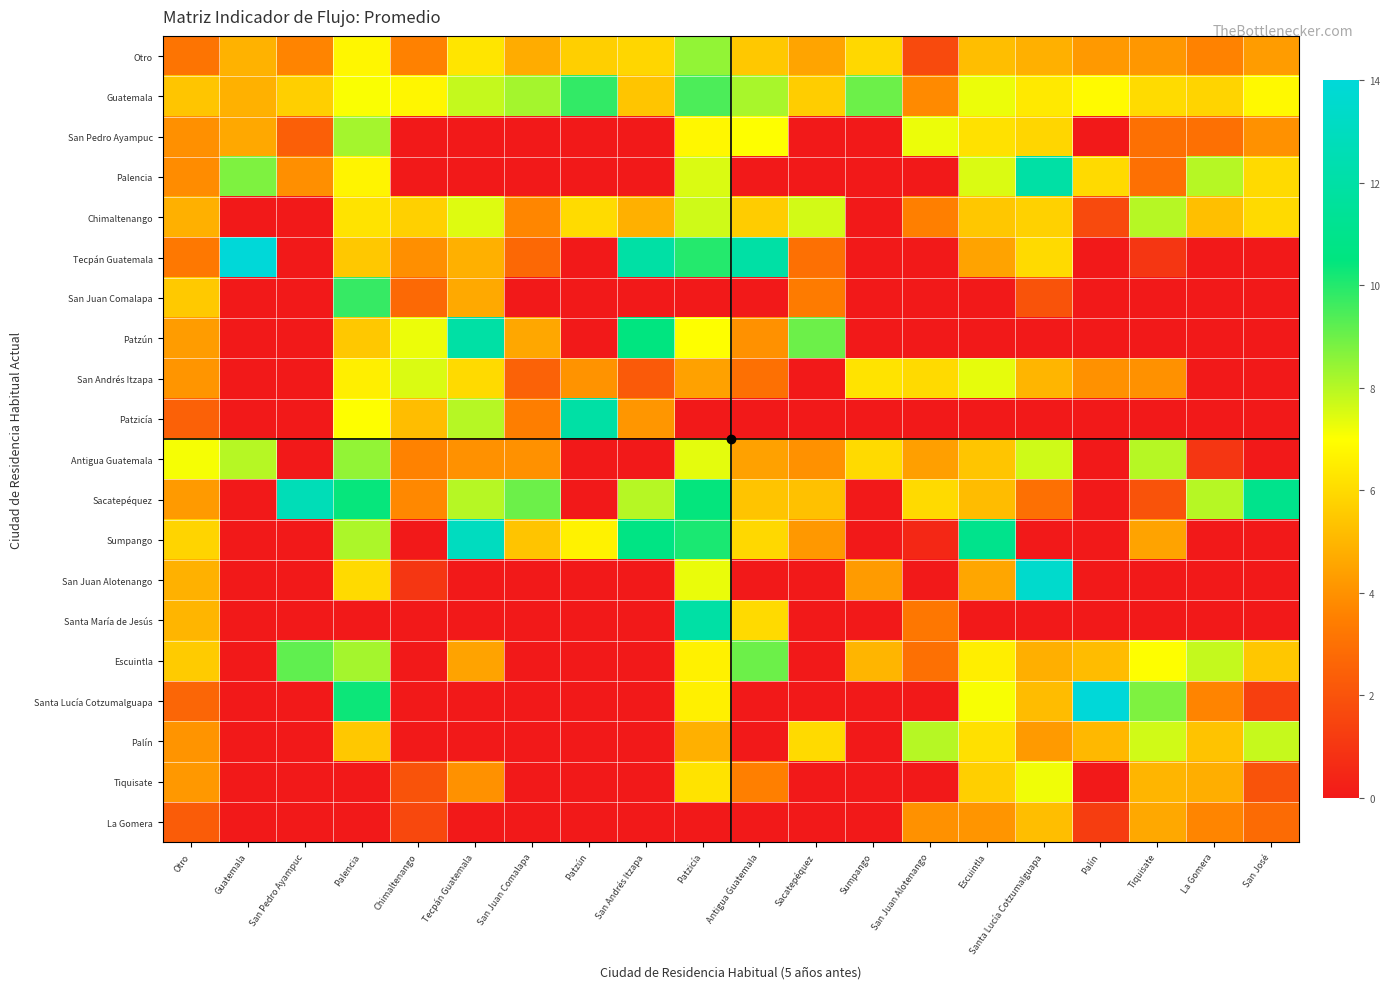

Reading right to left, extract all data points from this chart.

Otro: San José=4.3	La Gomera=3.6	Tiquisate=4.2	Palín=4.2	Santa Lucía Cotzumalguapa=4.8	Escuintla=5.2	San Juan Alotenango=1.7	Sumpango=6.0	Sacatepéquez=4.5	Antigua Guatemala=5.5	Patzicía=8.5	San Andrés Itzapa=5.9	Patzún=5.7	San Juan Comalapa=4.7	Tecpán Guatemala=6.3	Chimaltenango=3.6	Palencia=6.8	San Pedro Ayampuc=3.6	Guatemala=4.9	Otro=3.1
Guatemala: San José=6.9	La Gomera=5.8	Tiquisate=6.0	Palín=6.9	Santa Lucía Cotzumalguapa=6.4	Escuintla=7.2	San Juan Alotenango=3.8	Sumpango=9.0	Sacatepéquez=5.7	Antigua Guatemala=8.2	Patzicía=9.4	San Andrés Itzapa=5.4	Patzún=9.8	San Juan Comalapa=8.2	Tecpán Guatemala=7.8	Chimaltenango=6.8	Palencia=7.1	San Pedro Ayampuc=5.7	Guatemala=4.9	Otro=5.4
San Pedro Ayampuc: San José=4.0	La Gomera=3.0	Tiquisate=3.0	Palín=0.0	Santa Lucía Cotzumalguapa=5.9	Escuintla=6.2	San Juan Alotenango=7.2	Sumpango=0.0	Sacatepéquez=0.0	Antigua Guatemala=7.0	Patzicía=6.8	San Andrés Itzapa=0.0	Patzún=0.0	San Juan Comalapa=0.0	Tecpán Guatemala=0.0	Chimaltenango=0.0	Palencia=8.2	San Pedro Ayampuc=2.4	Guatemala=4.6	Otro=4.0
Palencia: San José=6.0	La Gomera=8.0	Tiquisate=3.0	Palín=6.0	Santa Lucía Cotzumalguapa=12.0	Escuintla=7.5	San Juan Alotenango=0.0	Sumpango=0.0	Sacatepéquez=0.0	Antigua Guatemala=0.0	Patzicía=7.5	San Andrés Itzapa=0.0	Patzún=0.0	San Juan Comalapa=0.0	Tecpán Guatemala=0.0	Chimaltenango=0.0	Palencia=6.7	San Pedro Ayampuc=3.9	Guatemala=8.8	Otro=3.9
Chimaltenango: San José=6.0	La Gomera=5.2	Tiquisate=8.0	Palín=1.7	Santa Lucía Cotzumalguapa=5.8	Escuintla=5.5	San Juan Alotenango=3.5	Sumpango=0.0	Sacatepéquez=7.6	Antigua Guatemala=5.6	Patzicía=7.7	San Andrés Itzapa=4.8	Patzún=6.0	San Juan Comalapa=3.7	Tecpán Guatemala=7.5	Chimaltenango=5.7	Palencia=6.3	San Pedro Ayampuc=0.0	Guatemala=0.0	Otro=4.9
Tecpán Guatemala: San José=0.0	La Gomera=0.0	Tiquisate=1.0	Palín=0.0	Santa Lucía Cotzumalguapa=6.0	Escuintla=4.5	San Juan Alotenango=0.0	Sumpango=0.0	Sacatepéquez=3.0	Antigua Guatemala=12.0	Patzicía=10.0	San Andrés Itzapa=12.0	Patzún=0.0	San Juan Comalapa=2.7	Tecpán Guatemala=4.9	Chimaltenango=3.9	Palencia=5.5	San Pedro Ayampuc=0.0	Guatemala=14.0	Otro=3.3
San Juan Comalapa: San José=0.0	La Gomera=0.0	Tiquisate=0.0	Palín=0.0	Santa Lucía Cotzumalguapa=2.0	Escuintla=0.0	San Juan Alotenango=0.0	Sumpango=0.0	Sacatepéquez=3.4	Antigua Guatemala=0.0	Patzicía=0.0	San Andrés Itzapa=0.0	Patzún=0.0	San Juan Comalapa=0.0	Tecpán Guatemala=4.7	Chimaltenango=2.8	Palencia=9.8	San Pedro Ayampuc=0.0	Guatemala=0.0	Otro=5.5
Patzún: San José=0.0	La Gomera=0.0	Tiquisate=0.0	Palín=0.0	Santa Lucía Cotzumalguapa=0.0	Escuintla=0.0	San Juan Alotenango=0.0	Sumpango=0.0	Sacatepéquez=9.0	Antigua Guatemala=4.0	Patzicía=7.0	San Andrés Itzapa=10.5	Patzún=0.0	San Juan Comalapa=4.6	Tecpán Guatemala=12.0	Chimaltenango=7.2	Palencia=5.5	San Pedro Ayampuc=0.0	Guatemala=0.0	Otro=4.3
San Andrés Itzapa: San José=0.0	La Gomera=0.0	Tiquisate=4.0	Palín=4.0	Santa Lucía Cotzumalguapa=5.0	Escuintla=7.3	San Juan Alotenango=6.0	Sumpango=6.2	Sacatepéquez=0.0	Antigua Guatemala=3.0	Patzicía=4.5	San Andrés Itzapa=2.2	Patzún=4.1	San Juan Comalapa=2.5	Tecpán Guatemala=6.0	Chimaltenango=7.5	Palencia=6.6	San Pedro Ayampuc=0.0	Guatemala=0.0	Otro=4.1
Patzicía: San José=0.0	La Gomera=0.0	Tiquisate=0.0	Palín=0.0	Santa Lucía Cotzumalguapa=0.0	Escuintla=0.0	San Juan Alotenango=0.0	Sumpango=0.0	Sacatepéquez=0.0	Antigua Guatemala=0.0	Patzicía=0.0	San Andrés Itzapa=4.1	Patzún=12.0	San Juan Comalapa=3.5	Tecpán Guatemala=8.0	Chimaltenango=5.2	Palencia=7.0	San Pedro Ayampuc=0.0	Guatemala=0.0	Otro=2.5
Antigua Guatemala: San José=0.0	La Gomera=1.0	Tiquisate=8.0	Palín=0.0	Santa Lucía Cotzumalguapa=7.7	Escuintla=5.4	San Juan Alotenango=4.4	Sumpango=6.0	Sacatepéquez=4.0	Antigua Guatemala=4.4	Patzicía=7.4	San Andrés Itzapa=0.0	Patzún=0.0	San Juan Comalapa=4.0	Tecpán Guatemala=4.0	Chimaltenango=3.6	Palencia=8.5	San Pedro Ayampuc=0.0	Guatemala=8.0	Otro=7.1
Sacatepéquez: San José=11.0	La Gomera=8.0	Tiquisate=2.0	Palín=0.0	Santa Lucía Cotzumalguapa=3.0	Escuintla=5.2	San Juan Alotenango=6.0	Sumpango=0.0	Sacatepéquez=5.3	Antigua Guatemala=5.4	Patzicía=10.4	San Andrés Itzapa=8.0	Patzún=0.0	San Juan Comalapa=9.0	Tecpán Guatemala=8.0	Chimaltenango=3.8	Palencia=10.4	San Pedro Ayampuc=12.7	Guatemala=0.0	Otro=4.2
Sumpango: San José=0.0	La Gomera=0.0	Tiquisate=4.5	Palín=0.0	Santa Lucía Cotzumalguapa=0.0	Escuintla=11.0	San Juan Alotenango=0.5	Sumpango=0.0	Sacatepéquez=4.2	Antigua Guatemala=5.9	Patzicía=10.1	San Andrés Itzapa=10.7	Patzún=6.7	San Juan Comalapa=5.4	Tecpán Guatemala=13.0	Chimaltenango=0.0	Palencia=8.1	San Pedro Ayampuc=0.0	Guatemala=0.0	Otro=5.8
San Juan Alotenango: San José=0.0	La Gomera=0.0	Tiquisate=0.0	Palín=0.0	Santa Lucía Cotzumalguapa=13.5	Escuintla=4.6	San Juan Alotenango=0.0	Sumpango=4.3	Sacatepéquez=0.0	Antigua Guatemala=0.0	Patzicía=7.3	San Andrés Itzapa=0.0	Patzún=0.0	San Juan Comalapa=0.0	Tecpán Guatemala=0.0	Chimaltenango=1.0	Palencia=6.0	San Pedro Ayampuc=0.0	Guatemala=0.0	Otro=4.9
Santa María de Jesús: San José=0.0	La Gomera=0.0	Tiquisate=0.0	Palín=0.0	Santa Lucía Cotzumalguapa=0.0	Escuintla=0.0	San Juan Alotenango=3.2	Sumpango=0.0	Sacatepéquez=0.0	Antigua Guatemala=6.0	Patzicía=12.0	San Andrés Itzapa=0.0	Patzún=0.0	San Juan Comalapa=0.0	Tecpán Guatemala=0.0	Chimaltenango=0.0	Palencia=0.0	San Pedro Ayampuc=0.0	Guatemala=0.0	Otro=5.0
Escuintla: San José=5.5	La Gomera=7.8	Tiquisate=7.0	Palín=5.2	Santa Lucía Cotzumalguapa=4.8	Escuintla=6.5	San Juan Alotenango=3.0	Sumpango=5.0	Sacatepéquez=0.0	Antigua Guatemala=9.0	Patzicía=6.6	San Andrés Itzapa=0.0	Patzún=0.0	San Juan Comalapa=0.0	Tecpán Guatemala=4.5	Chimaltenango=0.0	Palencia=8.2	San Pedro Ayampuc=9.2	Guatemala=0.0	Otro=5.6
Santa Lucía Cotzumalguapa: San José=1.3	La Gomera=3.6	Tiquisate=8.8	Palín=16.0	Santa Lucía Cotzumalguapa=5.2	Escuintla=7.1	San Juan Alotenango=0.0	Sumpango=0.0	Sacatepéquez=0.0	Antigua Guatemala=0.0	Patzicía=6.6	San Andrés Itzapa=0.0	Patzún=0.0	San Juan Comalapa=0.0	Tecpán Guatemala=0.0	Chimaltenango=0.0	Palencia=10.3	San Pedro Ayampuc=0.0	Guatemala=0.0	Otro=2.6
Palín: San José=7.8	La Gomera=5.4	Tiquisate=7.6	Palín=5.1	Santa Lucía Cotzumalguapa=4.2	Escuintla=6.2	San Juan Alotenango=8.0	Sumpango=0.0	Sacatepéquez=6.0	Antigua Guatemala=0.0	Patzicía=4.9	San Andrés Itzapa=0.0	Patzún=0.0	San Juan Comalapa=0.0	Tecpán Guatemala=0.0	Chimaltenango=0.0	Palencia=5.5	San Pedro Ayampuc=0.0	Guatemala=0.0	Otro=4.1
Tiquisate: San José=2.0	La Gomera=4.8	Tiquisate=5.0	Palín=0.0	Santa Lucía Cotzumalguapa=7.2	Escuintla=5.7	San Juan Alotenango=0.0	Sumpango=0.0	Sacatepéquez=0.0	Antigua Guatemala=3.5	Patzicía=6.2	San Andrés Itzapa=0.0	Patzún=0.0	San Juan Comalapa=0.0	Tecpán Guatemala=4.0	Chimaltenango=2.0	Palencia=0.0	San Pedro Ayampuc=0.0	Guatemala=0.0	Otro=4.2
La Gomera: San José=2.8	La Gomera=3.7	Tiquisate=4.6	Palín=1.2	Santa Lucía Cotzumalguapa=5.2	Escuintla=4.1	San Juan Alotenango=4.0	Sumpango=0.0	Sacatepéquez=0.0	Antigua Guatemala=0.0	Patzicía=0.0	San Andrés Itzapa=0.0	Patzún=0.0	San Juan Comalapa=0.0	Tecpán Guatemala=0.0	Chimaltenango=1.6	Palencia=0.0	San Pedro Ayampuc=0.0	Guatemala=0.0	Otro=2.3